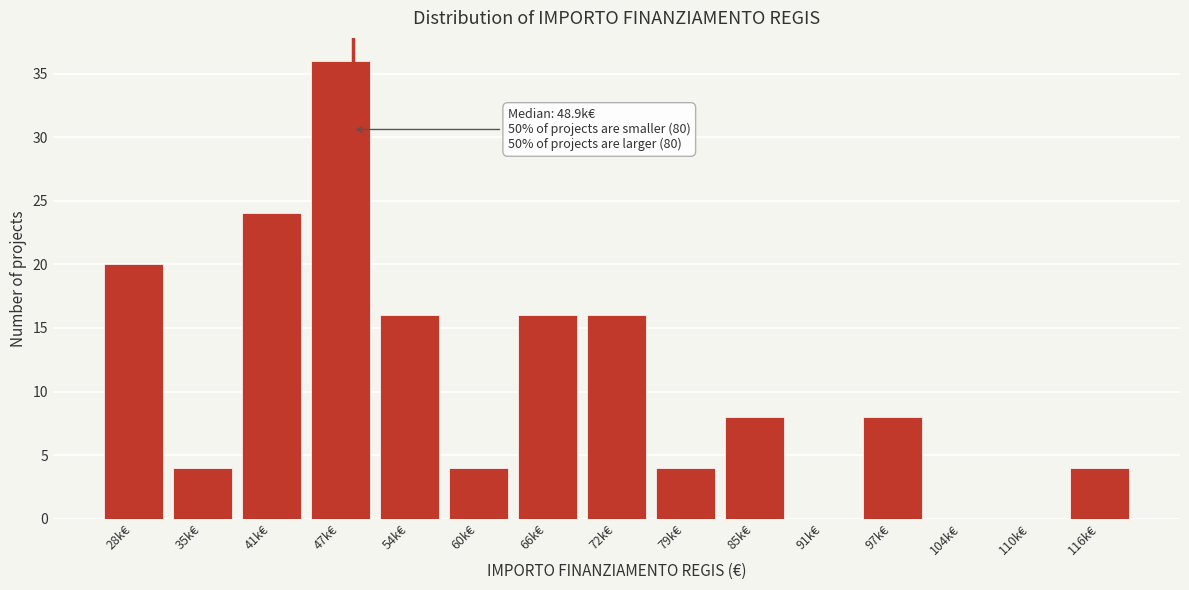

Reading left to right, list all the values displayed in this chart.

28k€=20	35k€=4	41k€=24	47k€=36	54k€=16	60k€=4	66k€=16	72k€=16	79k€=4	85k€=8	91k€=0	97k€=8	104k€=0	110k€=0	116k€=4